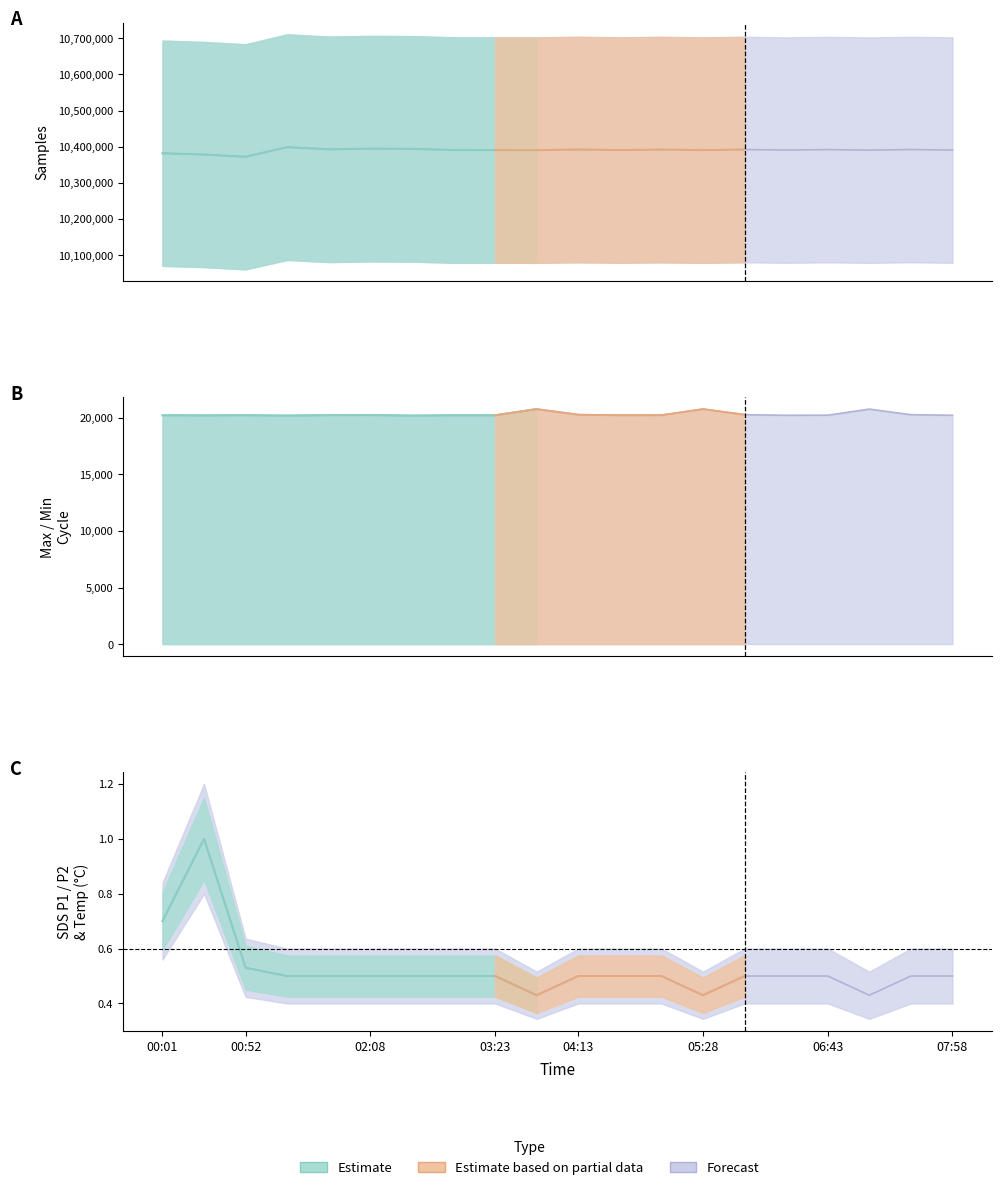

At how many categories does at least one series exceed 3692326?

20